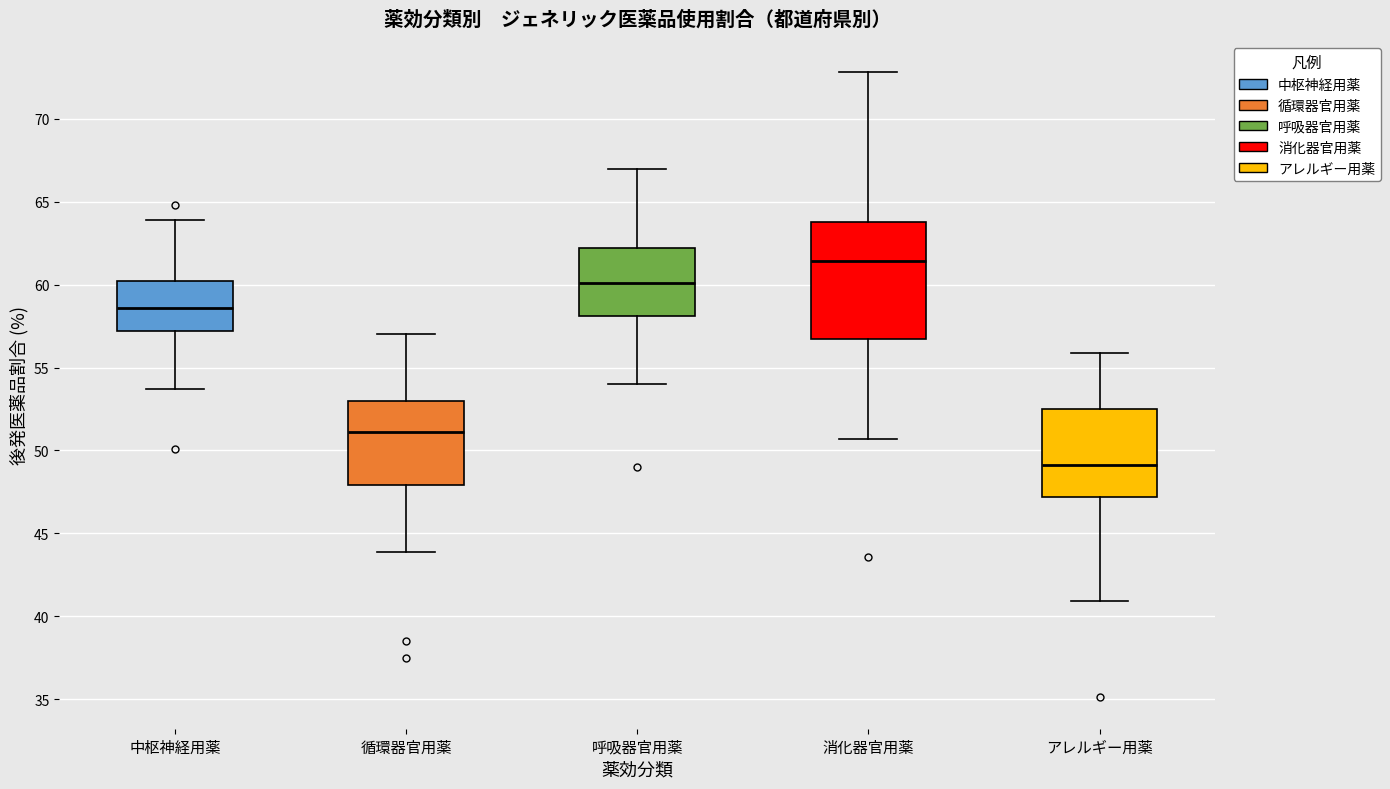

Which box's median line is the lowest?

アレルギー用薬